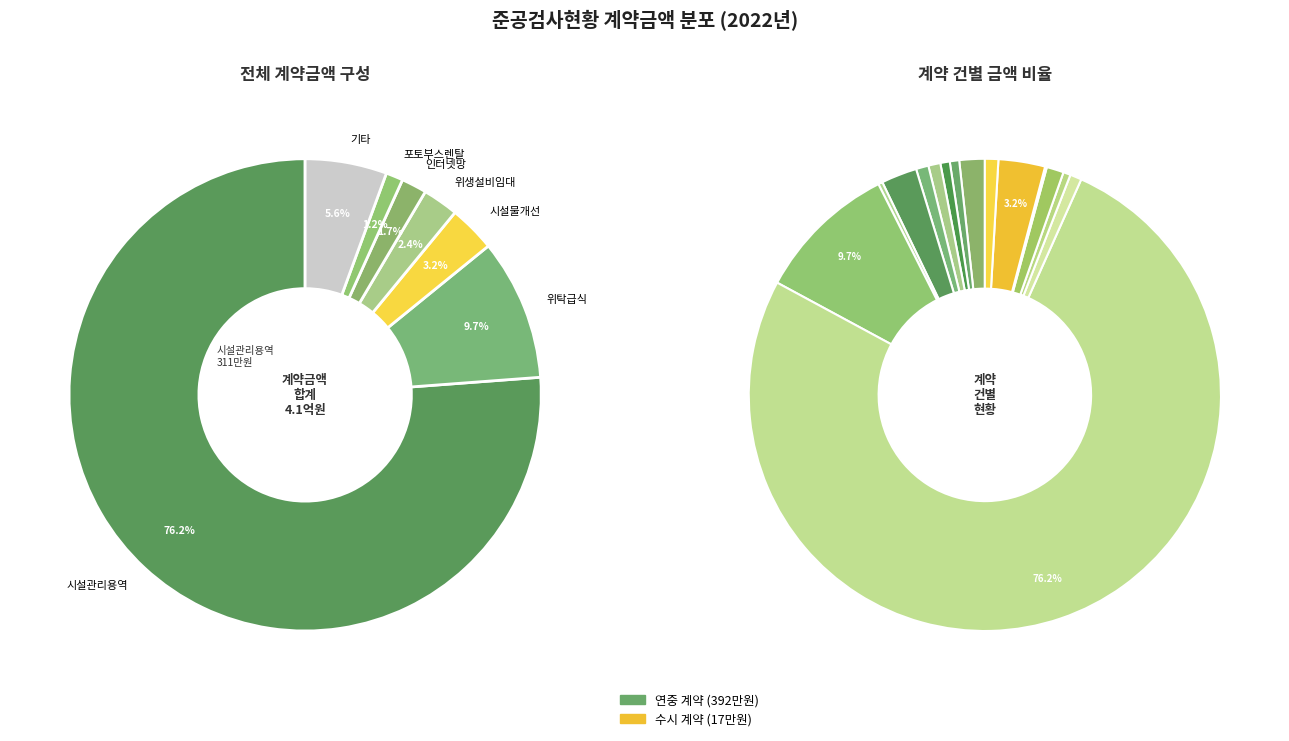

How many segments does this pie chart have?

15